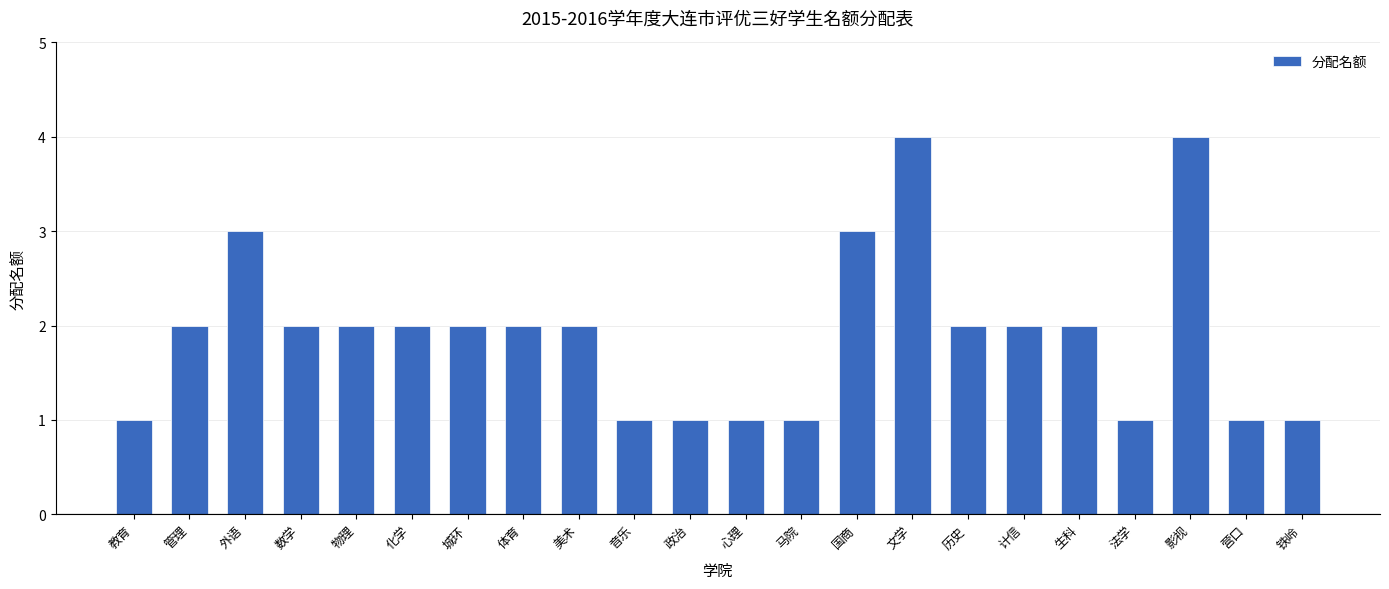

What position from the right is 物理?

18